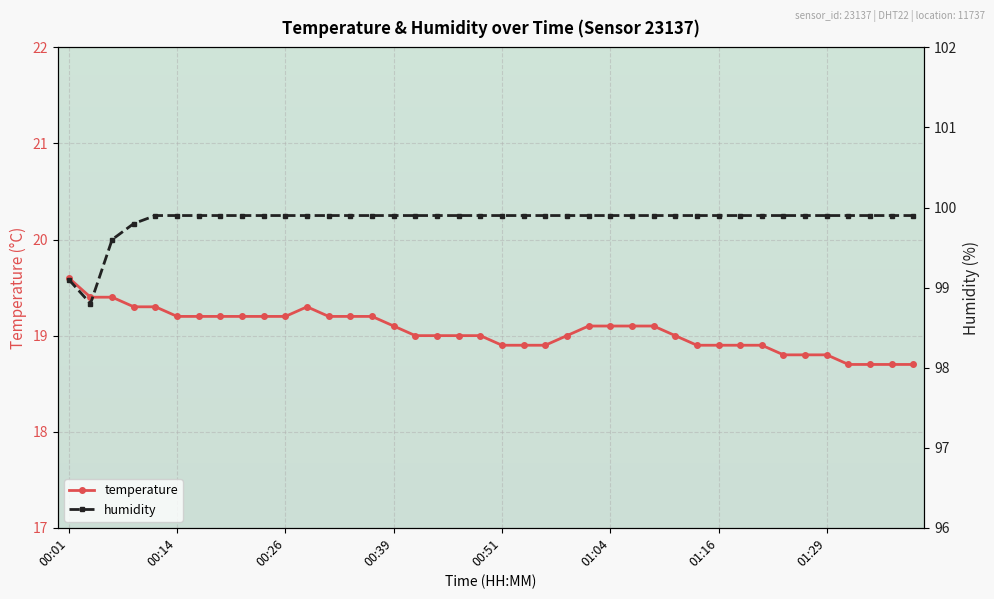

How many lines are shown in the chart?

2